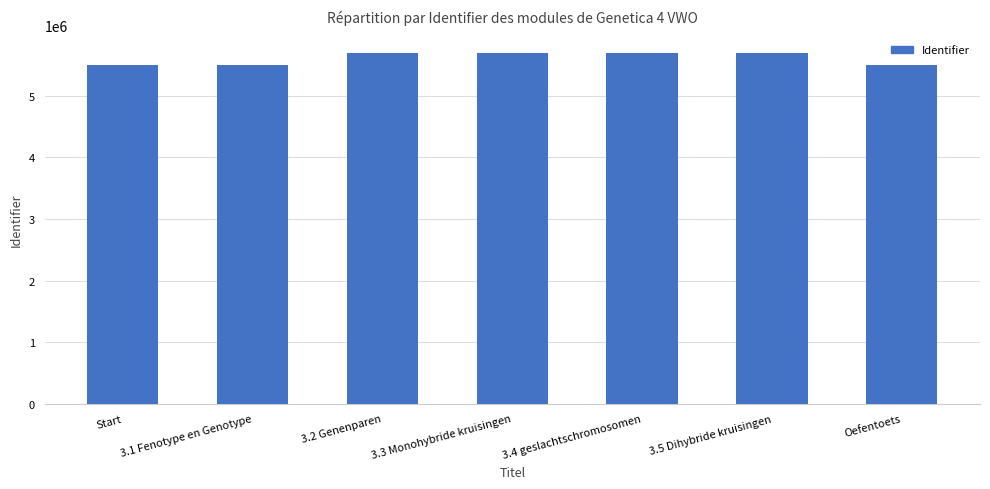

What is the value of the 4th bar from the left?

5697828